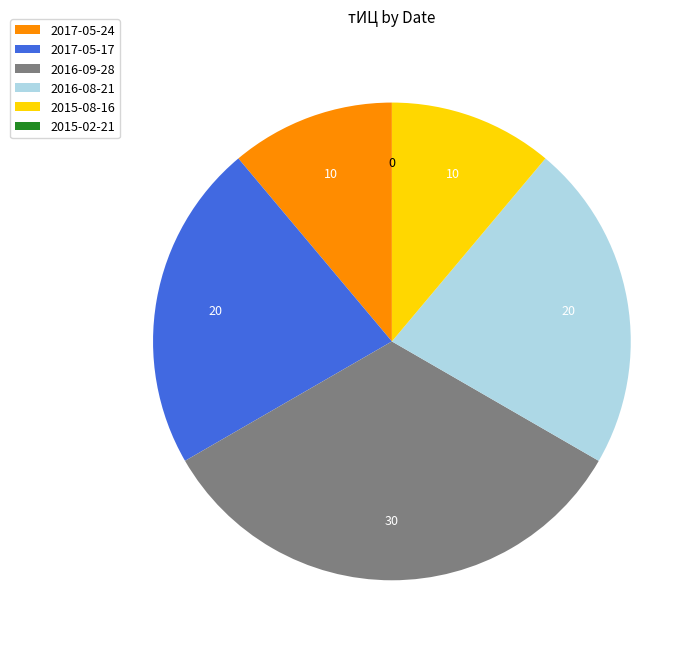

What is the ratio of the value at 2015-08-16 to the value at 2016-08-21?

0.5